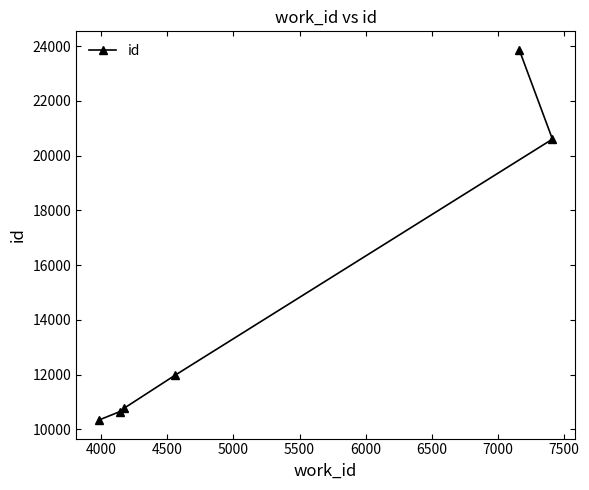

What is the value of the 6th point from the left?

20602